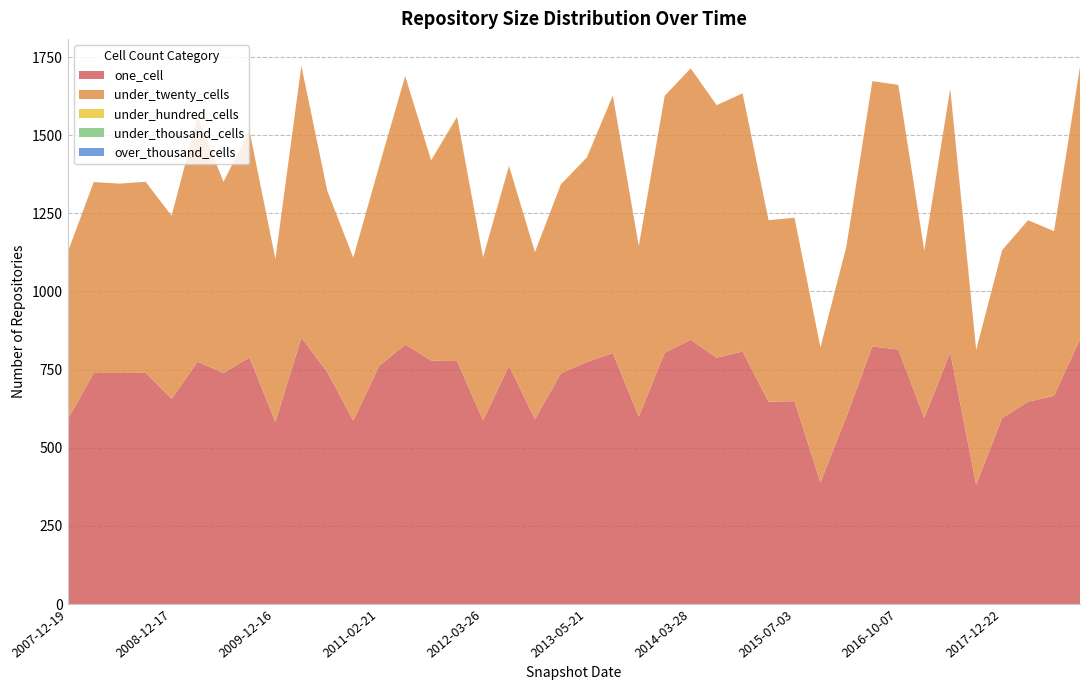

Reading right to left, transcribe all the data shown in this chart.

one_cell: 2018-09-28=847	2018-07-11=666	2018-04-09=647	2017-12-22=595	2017-10-12=381	2017-07-24=805	2017-04-12=595	2016-10-07=814	2016-07-04=824	2016-04-05=599	2016-01-04=389	2015-07-03=649	2015-04-09=647	2015-01-19=808	2014-09-08=788	2014-03-28=845	2013-12-20=804	2013-09-10=599	2013-07-09=803	2013-05-21=774	2013-02-20=738	2012-10-31=591	2012-07-13=762	2012-03-26=587	2012-01-18=777	2011-09-05=779	2011-06-10=830	2011-02-21=762	2010-11-17=586	2010-07-26=742	2010-04-01=852	2009-12-16=582	2009-09-25=789	2009-06-17=739	2009-04-06=775	2008-12-17=656	2008-10-10=740	2008-06-27=739	2008-04-01=739	2007-12-19=591
under_twenty_cells: 2018-09-28=872	2018-07-11=527	2018-04-09=581	2017-12-22=537	2017-10-12=432	2017-07-24=844	2017-04-12=536	2016-10-07=847	2016-07-04=849	2016-04-05=545	2016-01-04=432	2015-07-03=587	2015-04-09=581	2015-01-19=826	2014-09-08=808	2014-03-28=869	2013-12-20=822	2013-09-10=546	2013-07-09=824	2013-05-21=654	2013-02-20=605	2012-10-31=535	2012-07-13=639	2012-03-26=522	2012-01-18=781	2011-09-05=640	2011-06-10=859	2011-02-21=639	2010-11-17=522	2010-07-26=580	2010-04-01=870	2009-12-16=522	2009-09-25=725	2009-06-17=612	2009-04-06=783	2008-12-17=586	2008-10-10=611	2008-06-27=606	2008-04-01=611	2007-12-19=535
under_hundred_cells: 2018-09-28=0	2018-07-11=0	2018-04-09=0	2017-12-22=0	2017-10-12=0	2017-07-24=0	2017-04-12=0	2016-10-07=0	2016-07-04=0	2016-04-05=0	2016-01-04=0	2015-07-03=0	2015-04-09=0	2015-01-19=0	2014-09-08=0	2014-03-28=0	2013-12-20=0	2013-09-10=0	2013-07-09=0	2013-05-21=2	2013-02-20=0	2012-10-31=0	2012-07-13=2	2012-03-26=0	2012-01-18=2	2011-09-05=2	2011-06-10=0	2011-02-21=2	2010-11-17=0	2010-07-26=0	2010-04-01=0	2009-12-16=0	2009-09-25=2	2009-06-17=0	2009-04-06=0	2008-12-17=0	2008-10-10=0	2008-06-27=0	2008-04-01=0	2007-12-19=0
under_thousand_cells: 2018-09-28=0	2018-07-11=0	2018-04-09=0	2017-12-22=0	2017-10-12=0	2017-07-24=0	2017-04-12=0	2016-10-07=0	2016-07-04=0	2016-04-05=0	2016-01-04=0	2015-07-03=0	2015-04-09=0	2015-01-19=0	2014-09-08=0	2014-03-28=0	2013-12-20=0	2013-09-10=0	2013-07-09=0	2013-05-21=0	2013-02-20=0	2012-10-31=0	2012-07-13=0	2012-03-26=0	2012-01-18=0	2011-09-05=0	2011-06-10=0	2011-02-21=0	2010-11-17=0	2010-07-26=0	2010-04-01=0	2009-12-16=0	2009-09-25=0	2009-06-17=0	2009-04-06=0	2008-12-17=0	2008-10-10=0	2008-06-27=0	2008-04-01=0	2007-12-19=0
over_thousand_cells: 2018-09-28=0	2018-07-11=0	2018-04-09=0	2017-12-22=0	2017-10-12=0	2017-07-24=0	2017-04-12=0	2016-10-07=0	2016-07-04=0	2016-04-05=0	2016-01-04=0	2015-07-03=0	2015-04-09=0	2015-01-19=0	2014-09-08=0	2014-03-28=0	2013-12-20=0	2013-09-10=0	2013-07-09=0	2013-05-21=0	2013-02-20=0	2012-10-31=0	2012-07-13=0	2012-03-26=0	2012-01-18=0	2011-09-05=0	2011-06-10=0	2011-02-21=0	2010-11-17=0	2010-07-26=0	2010-04-01=0	2009-12-16=0	2009-09-25=0	2009-06-17=0	2009-04-06=0	2008-12-17=0	2008-10-10=0	2008-06-27=0	2008-04-01=0	2007-12-19=0